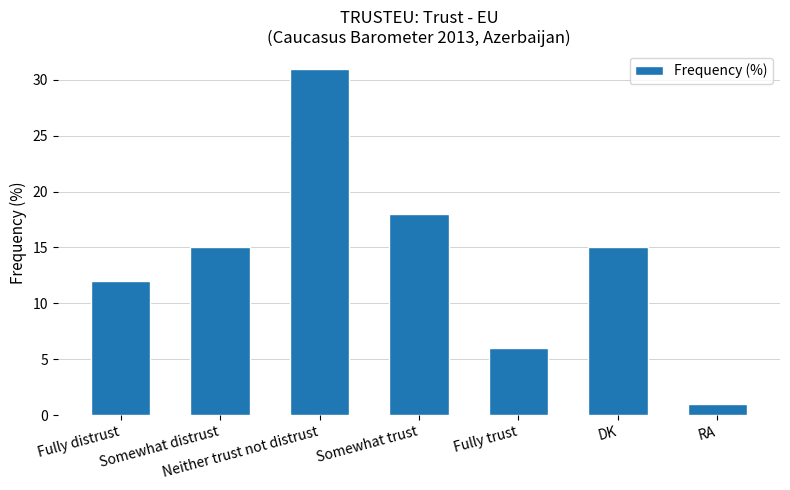

What is the value of the 2nd bar from the left?

15